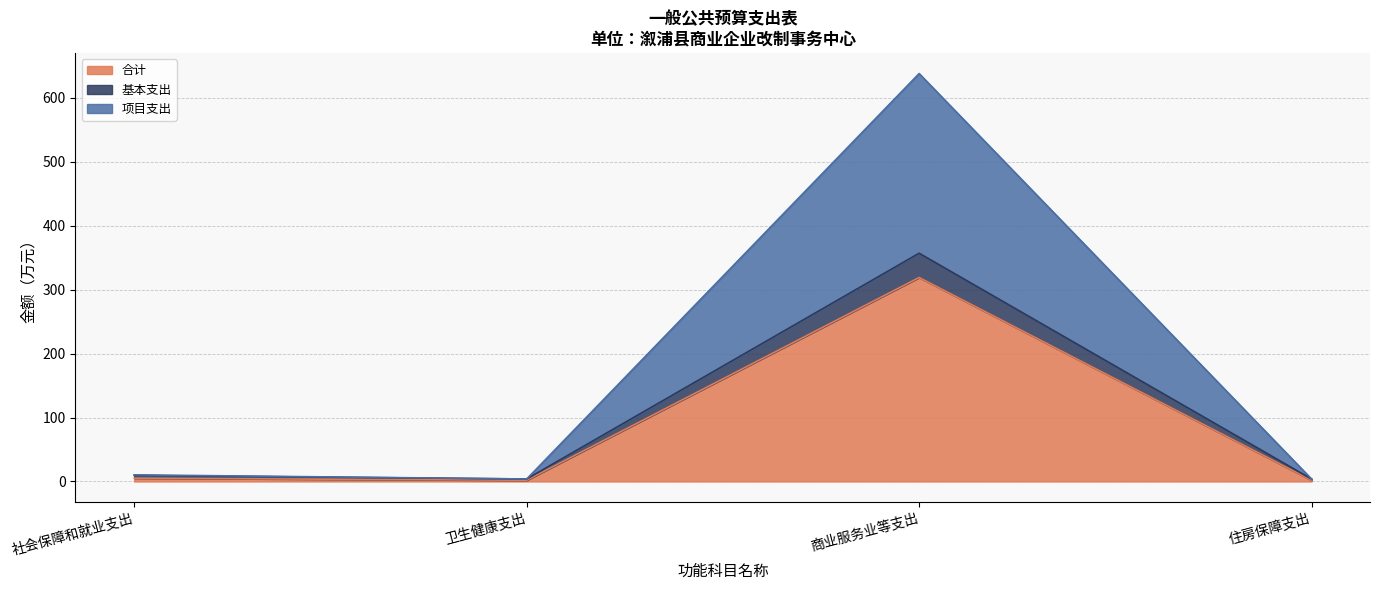

True or false: 合计 has a value of 8.6 at 社会保障和就业支出.

False